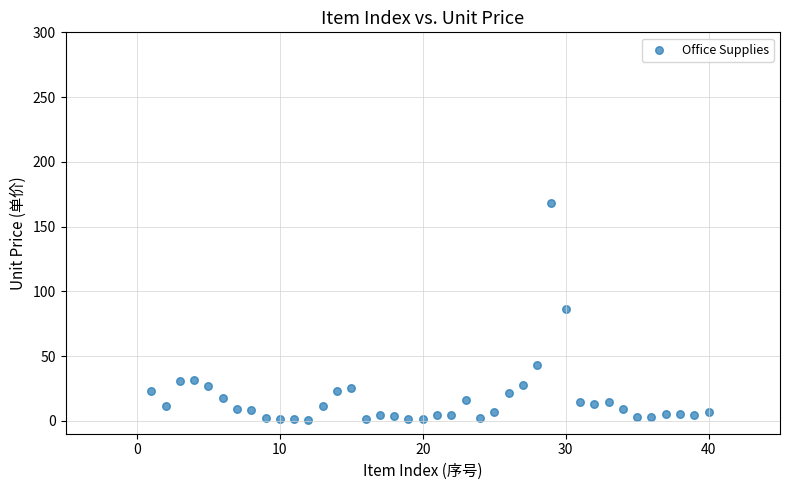

What is the range of Y values (max minus min)?

167.0